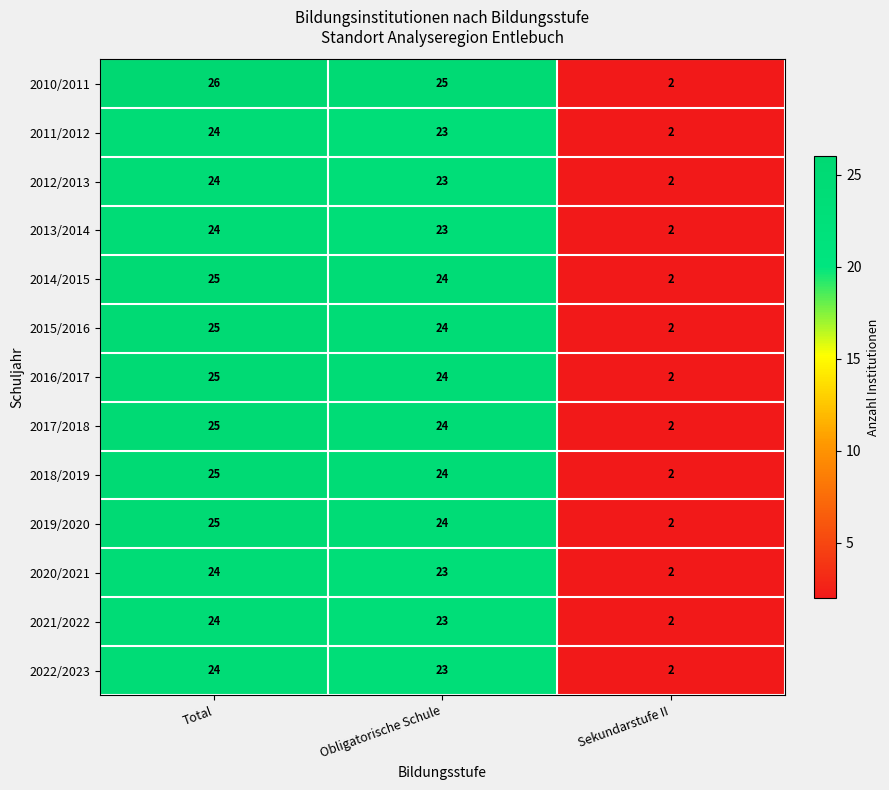

Where does the 2010/2011 series first go above 25?

Total